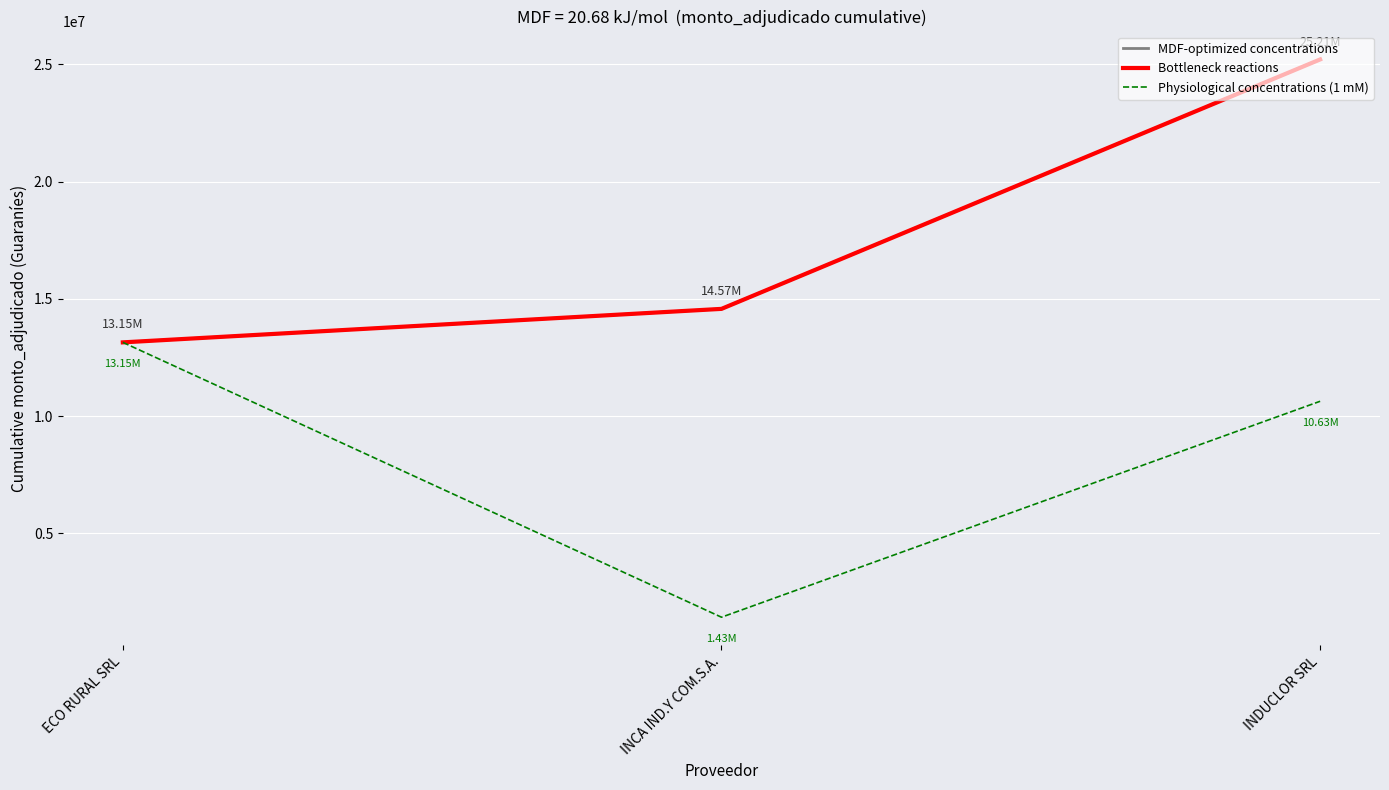

What is the value of the MDF-optimized concentrations point at the 3rd from the left?

25208200